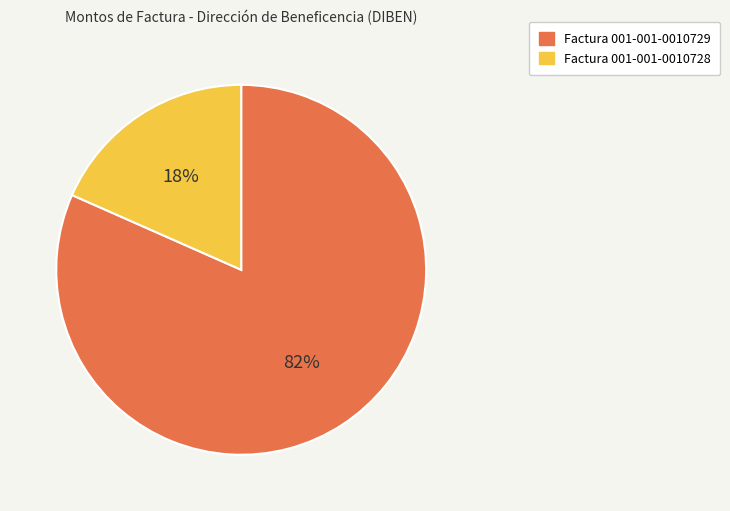

Combined, do Factura 001-001-0010729 and Factura 001-001-0010728 account for over 50%?

Yes